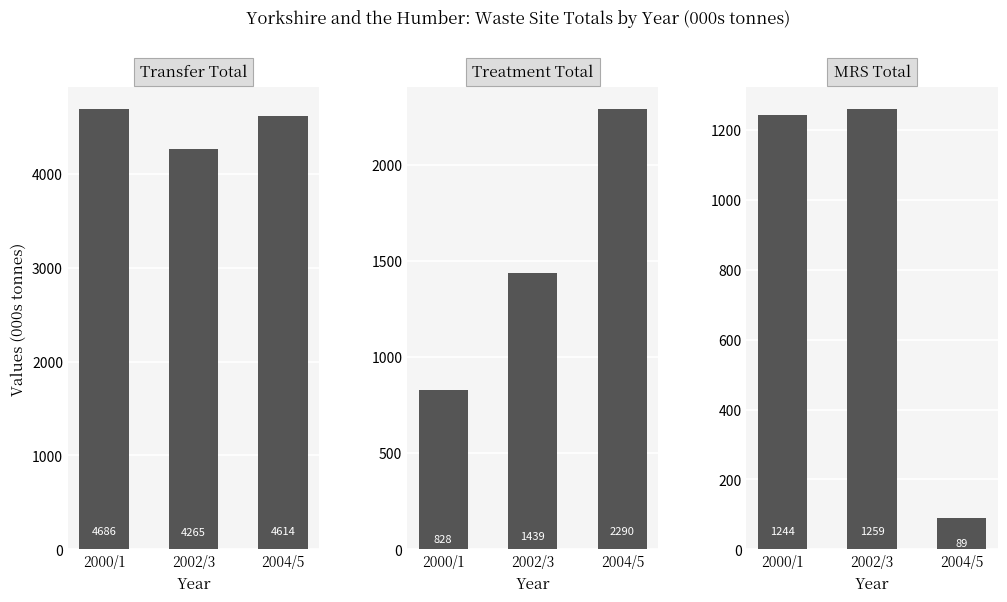

What is the label of the 3rd bar from the left?

2004/5